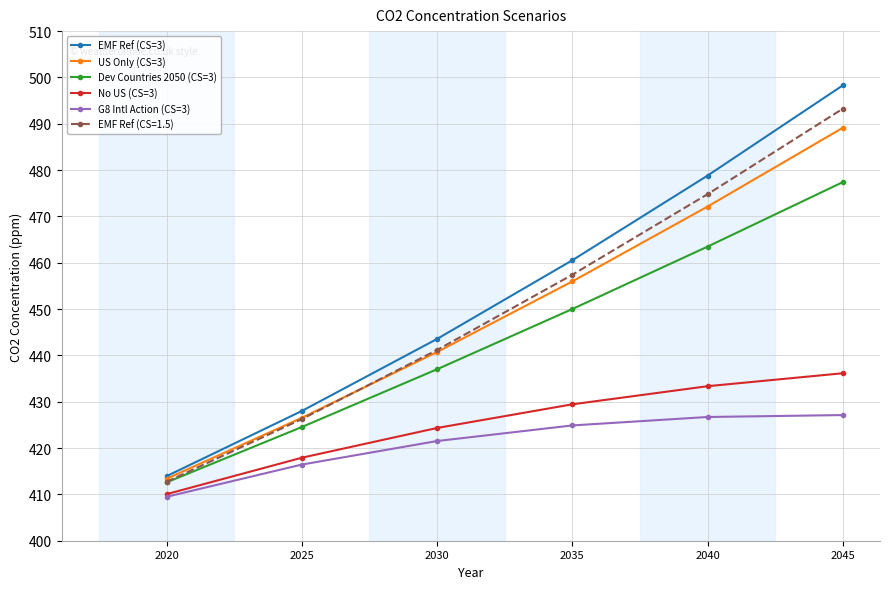

Rank the categories by EMF Ref (CS=1.5) value from lowest to highest.

2020, 2025, 2030, 2035, 2040, 2045